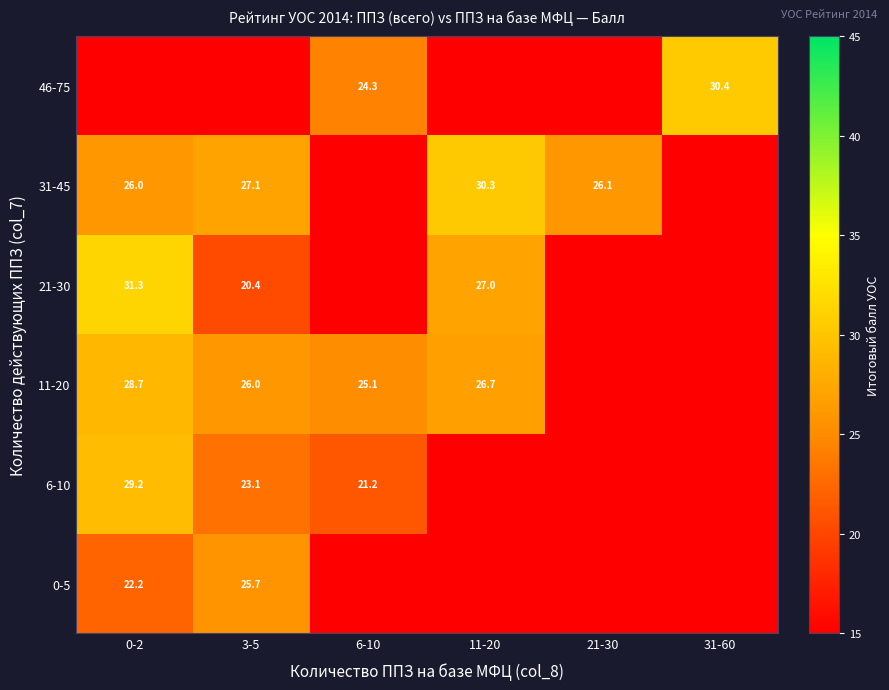

What is the smallest value displayed?

15.0